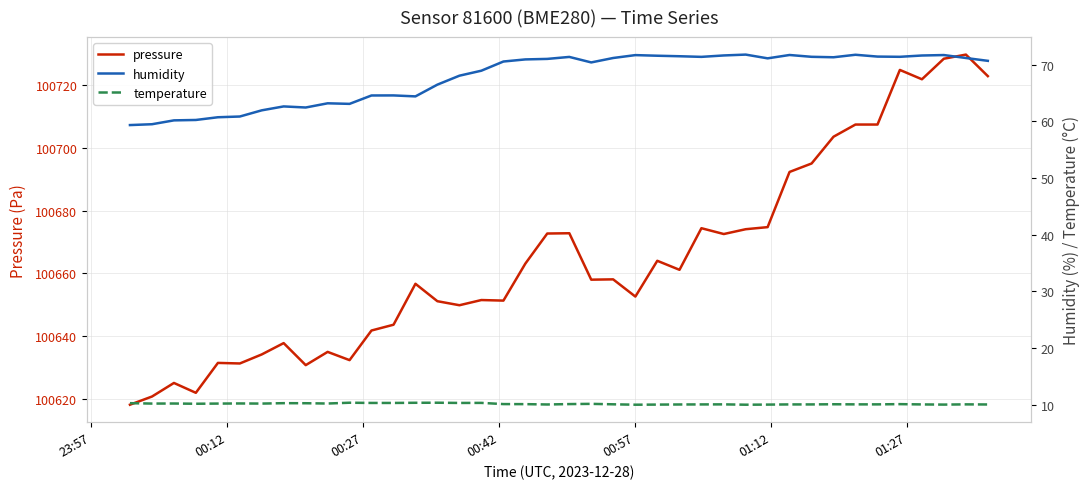

What is the lowest value of the pressure series?

100618.3